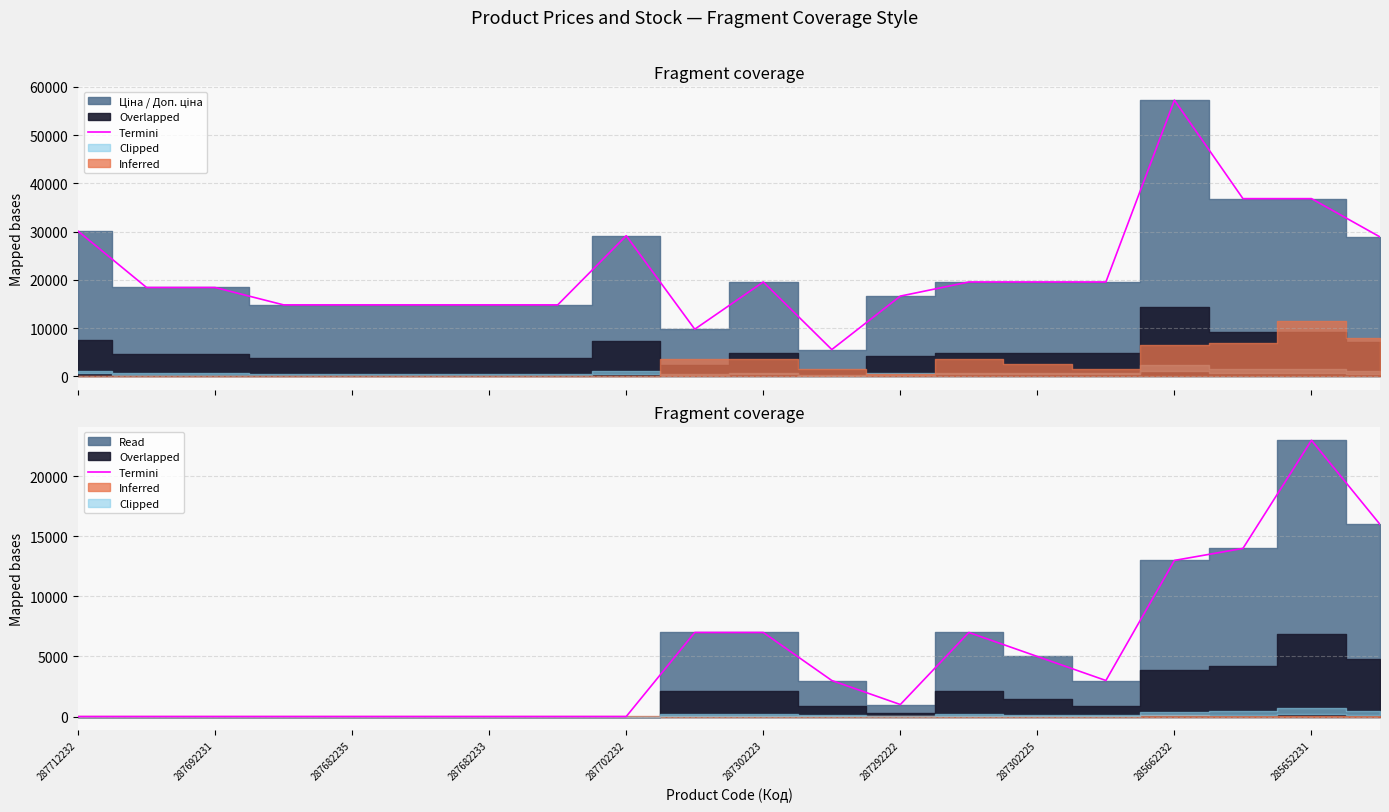

What is the difference between the second highest and second lowest values?

16000